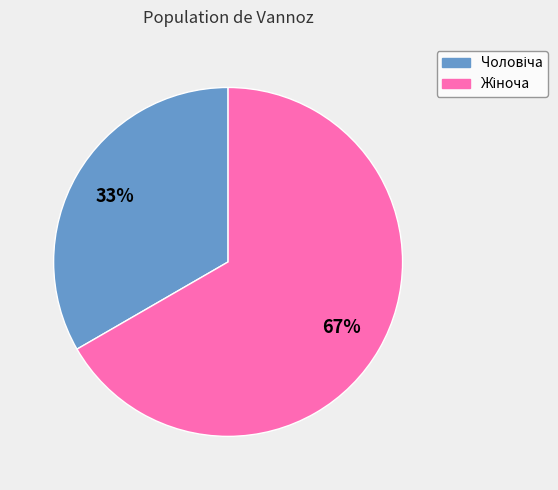

Is there a majority slice in this chart?

Yes